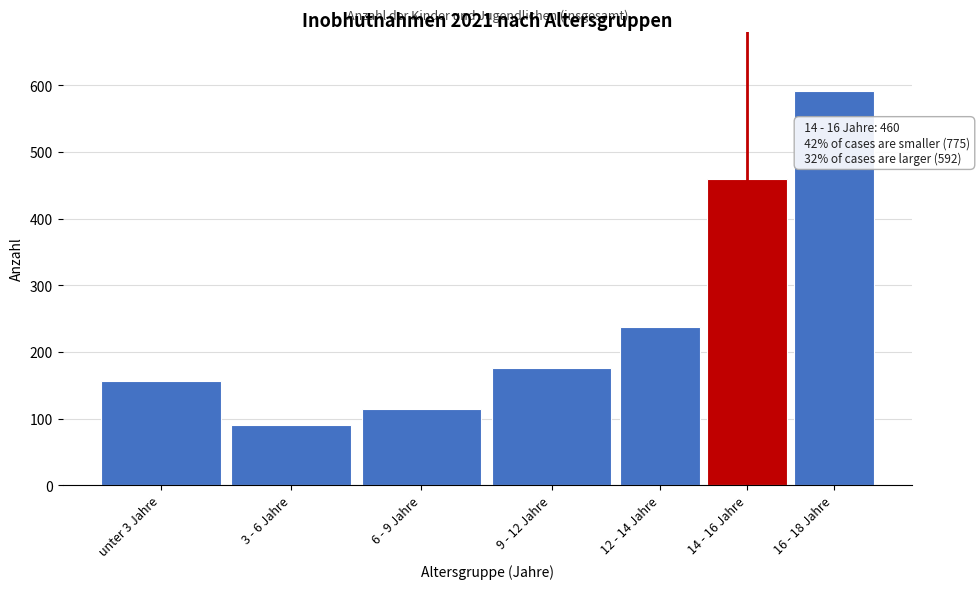

Reading left to right, transcribe all the data shown in this chart.

157	90	115	176	237	460	592